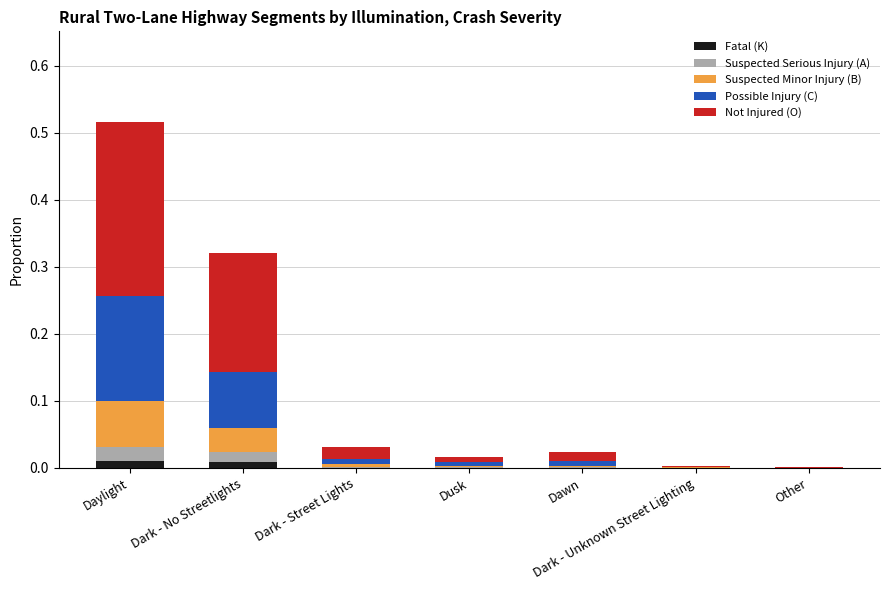

At which category is the sum across all series the highest?

Daylight